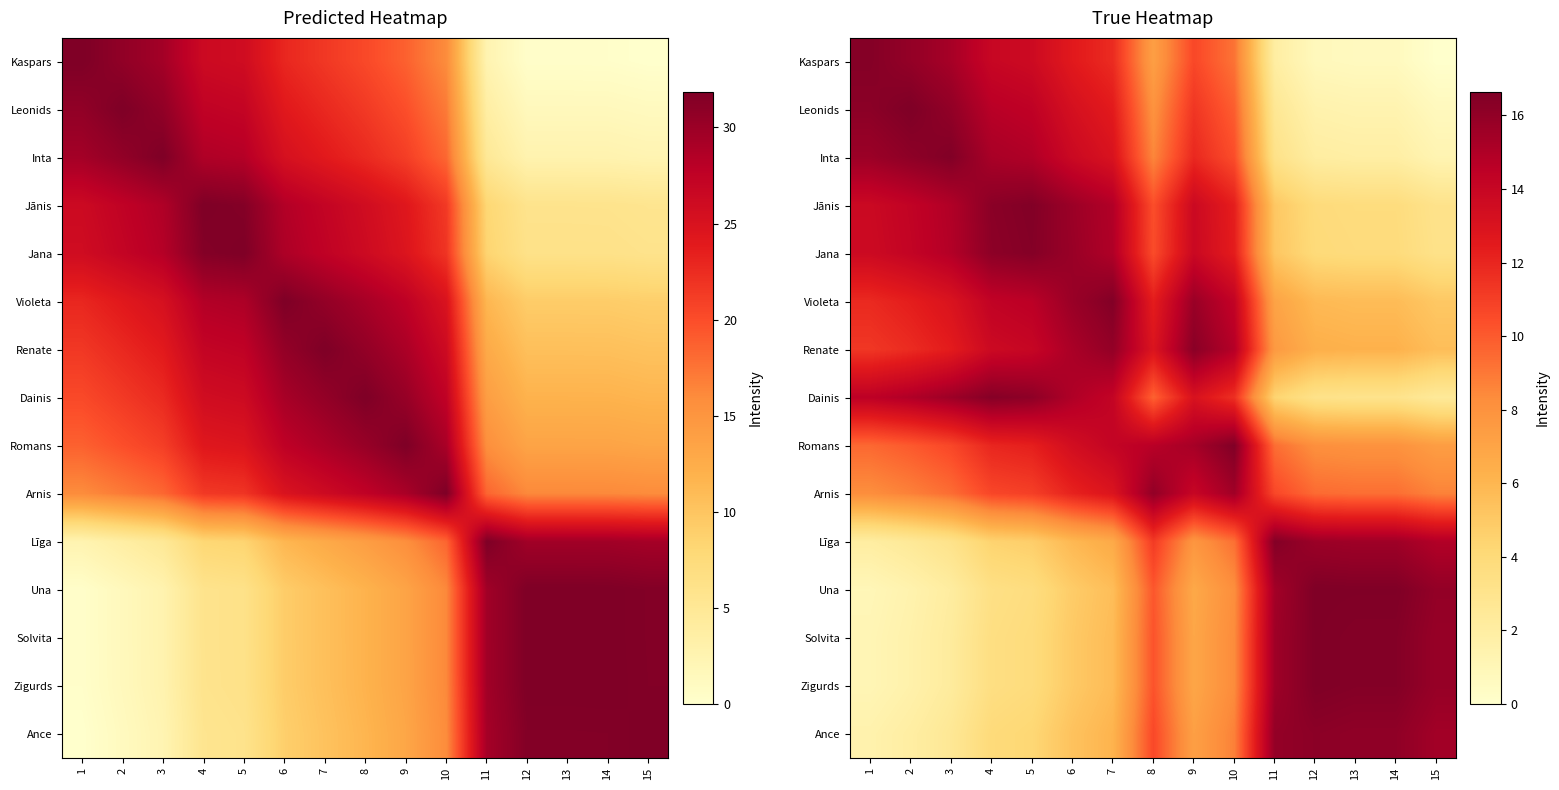

True or false: Solvita has a value of 9.2 at 7.

False